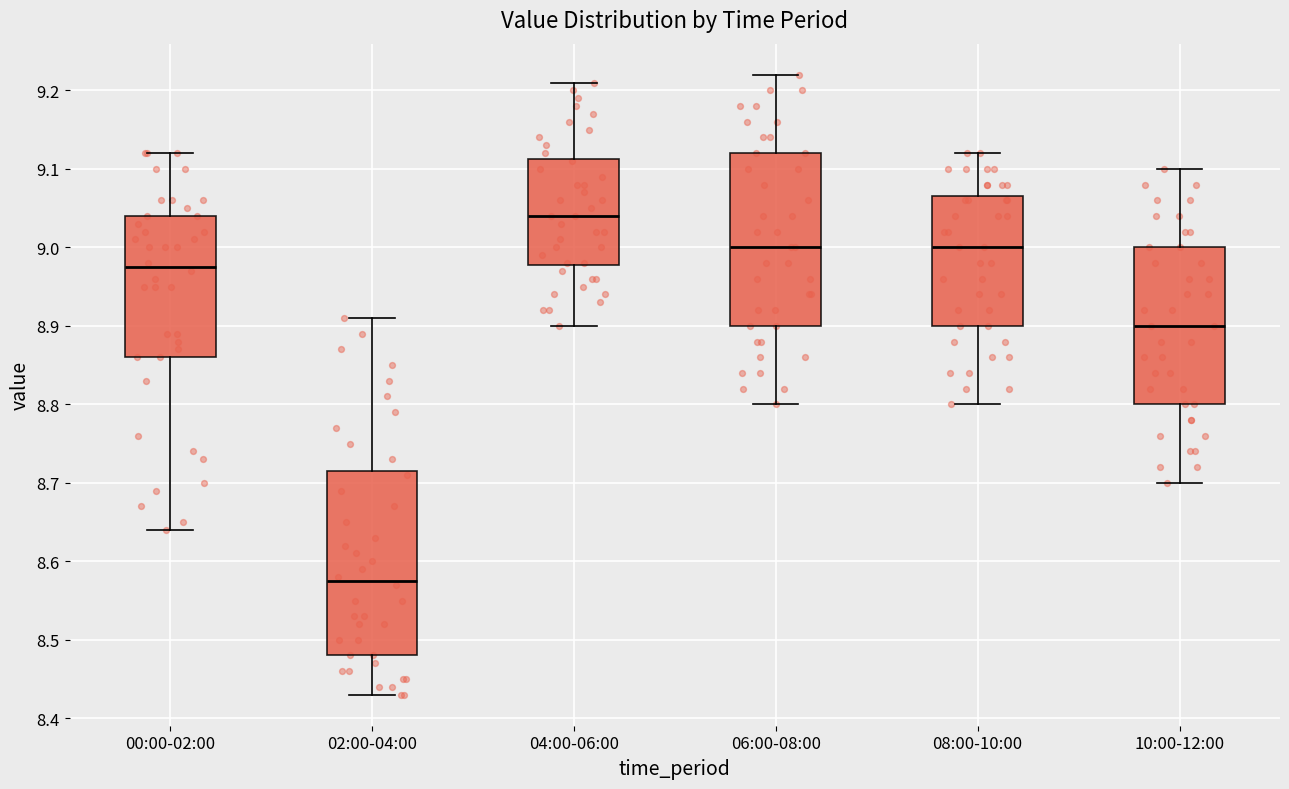

Comparing the boxes themselves (not the whiskers), which one is the tallest?

02:00-04:00